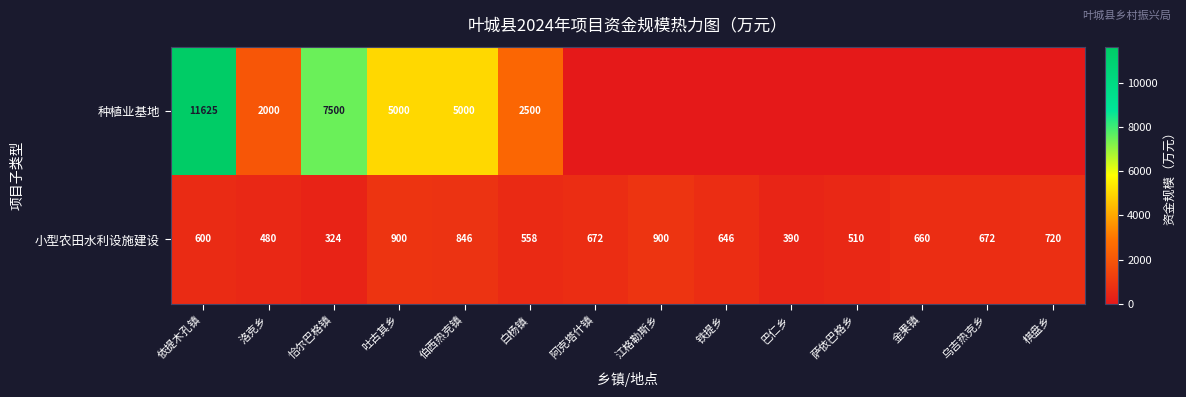

What is the average value of the 小型农田水利设施建设 series?

634